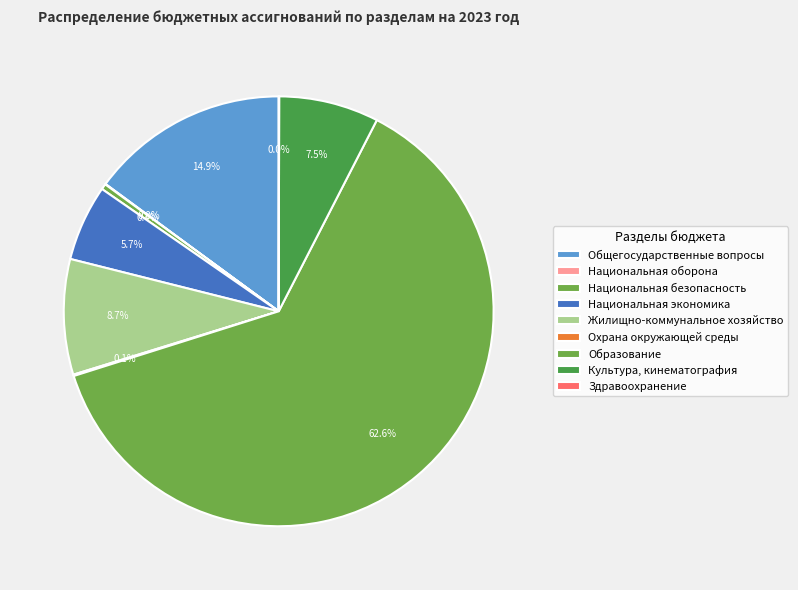

Count the number of slices in the pie.

9